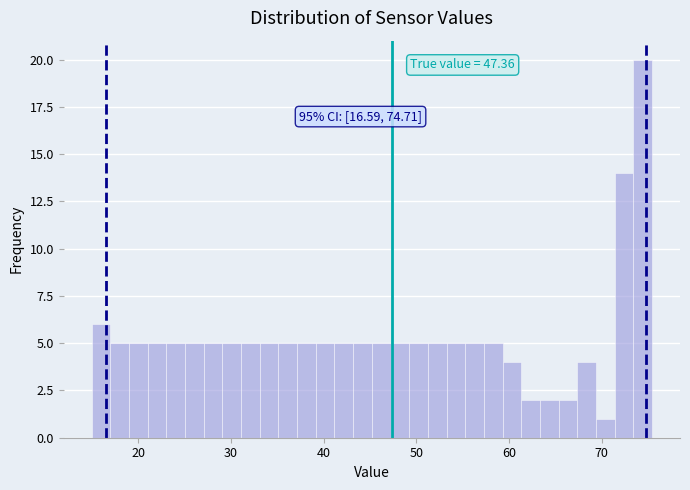

Around what value on the x-axis is the tallest bar? Give the approximate position of its centre, as read against the axis.

74